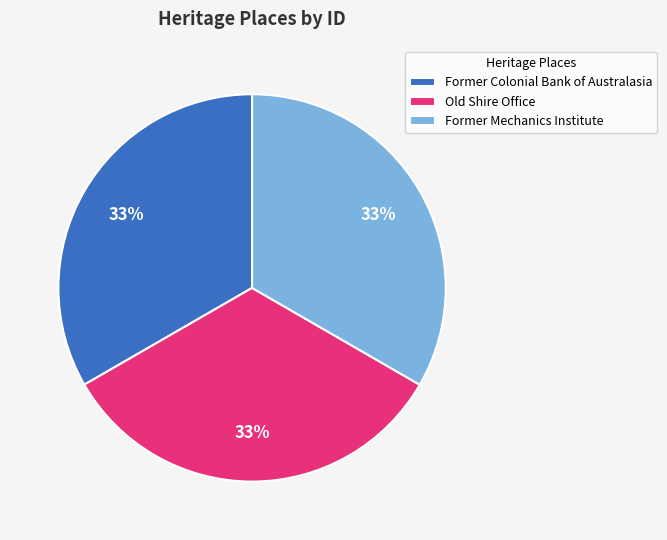

Count the number of slices in the pie.

3